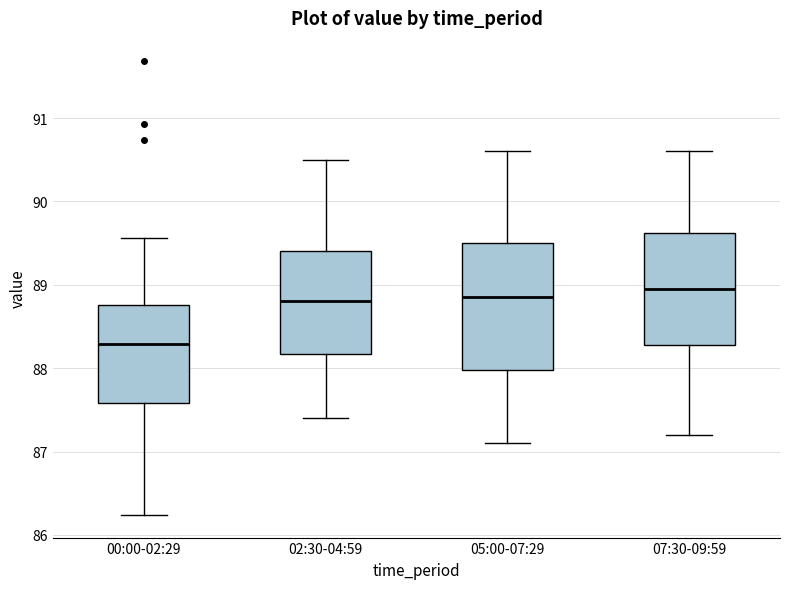

Reading left to right, read every box against the y-axis: the position of its median line, the range the box covers, and the ends of its whiskers. The values are not printed on the chart, so give them approximately, as read against the axis.

00:00-02:29: median 88.3, box 87.6 to 88.8, whiskers 86.2 to 89.6
02:30-04:59: median 88.8, box 88.2 to 89.4, whiskers 87.4 to 90.5
05:00-07:29: median 88.9, box 88.0 to 89.5, whiskers 87.1 to 90.6
07:30-09:59: median 89.0, box 88.3 to 89.6, whiskers 87.2 to 90.6